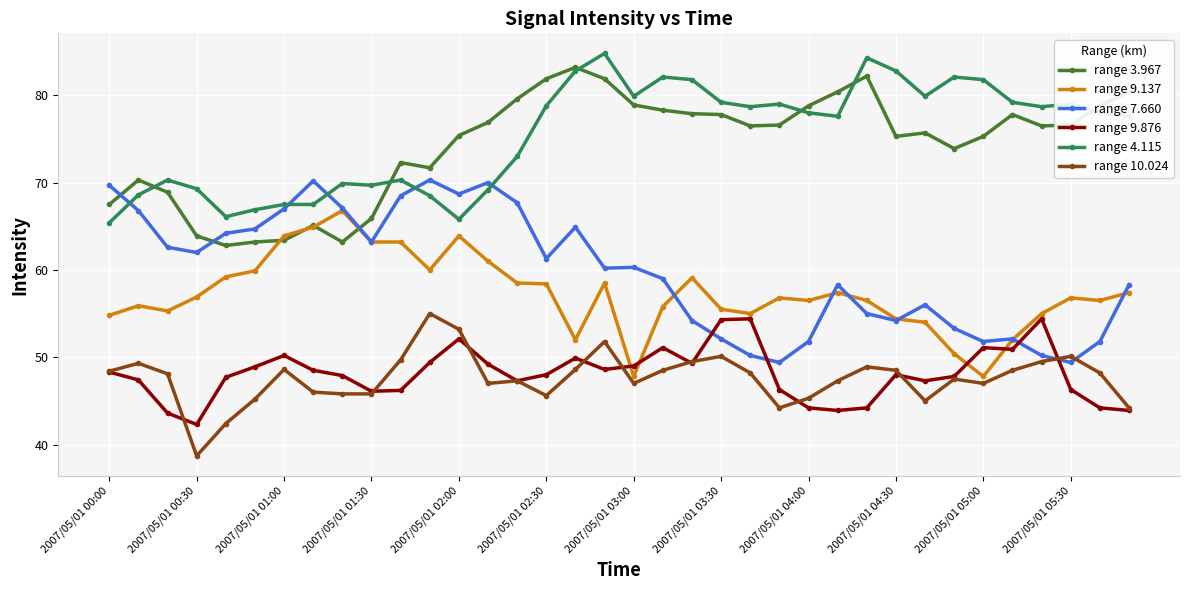

Count the number of categories in the chart.

36